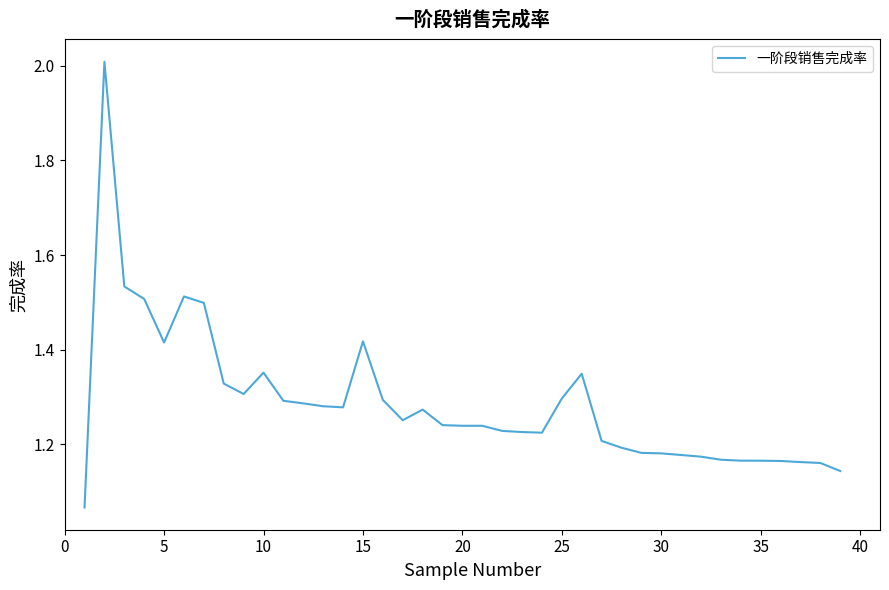

What is the difference between the maximum and minimum values?

0.9